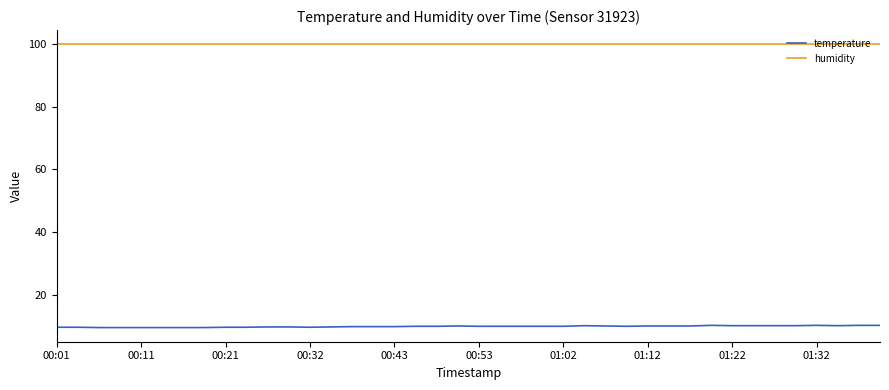

What is the smallest value displayed?

9.6